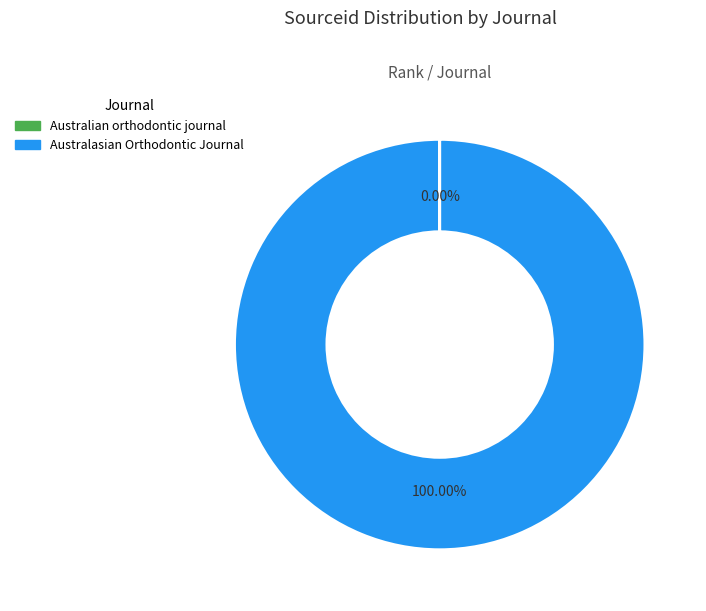

Is Australasian Orthodontic Journal the majority of the pie?

Yes